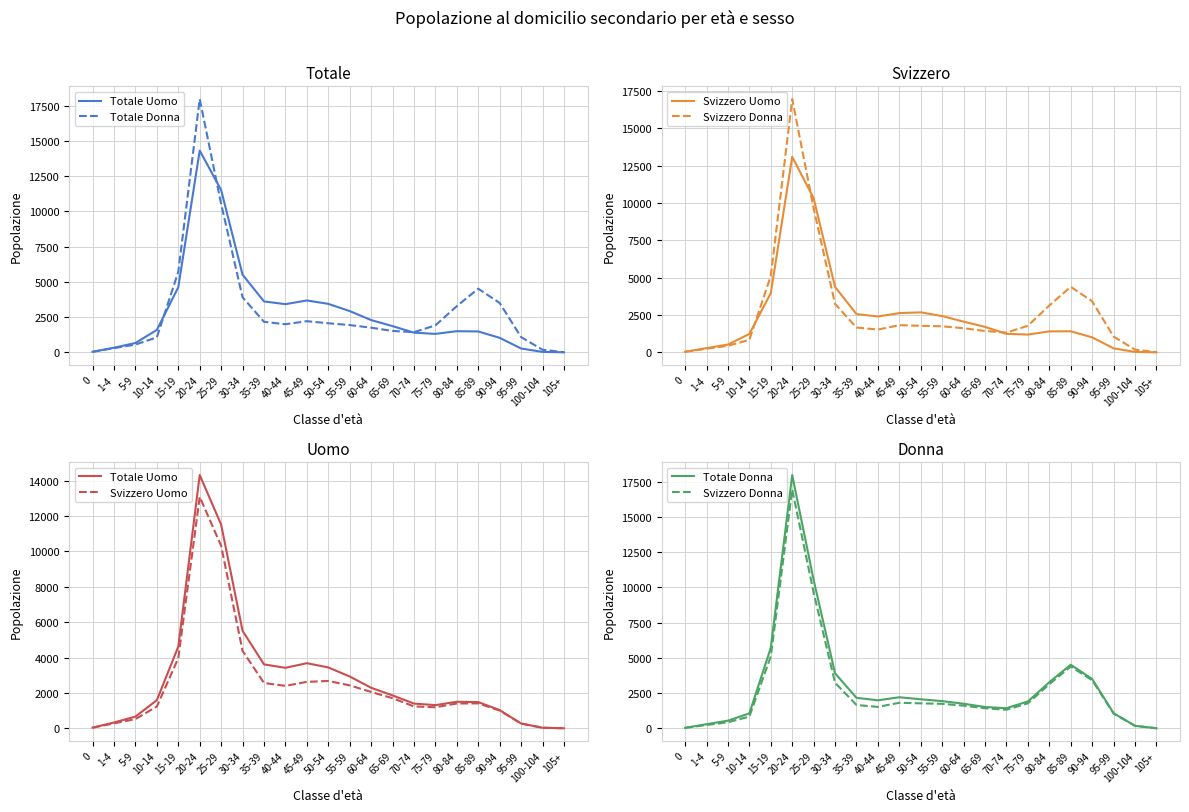

List the series in order of their peak value, highest first.

Totale Donna, Svizzero Donna, Totale Uomo, Svizzero Uomo